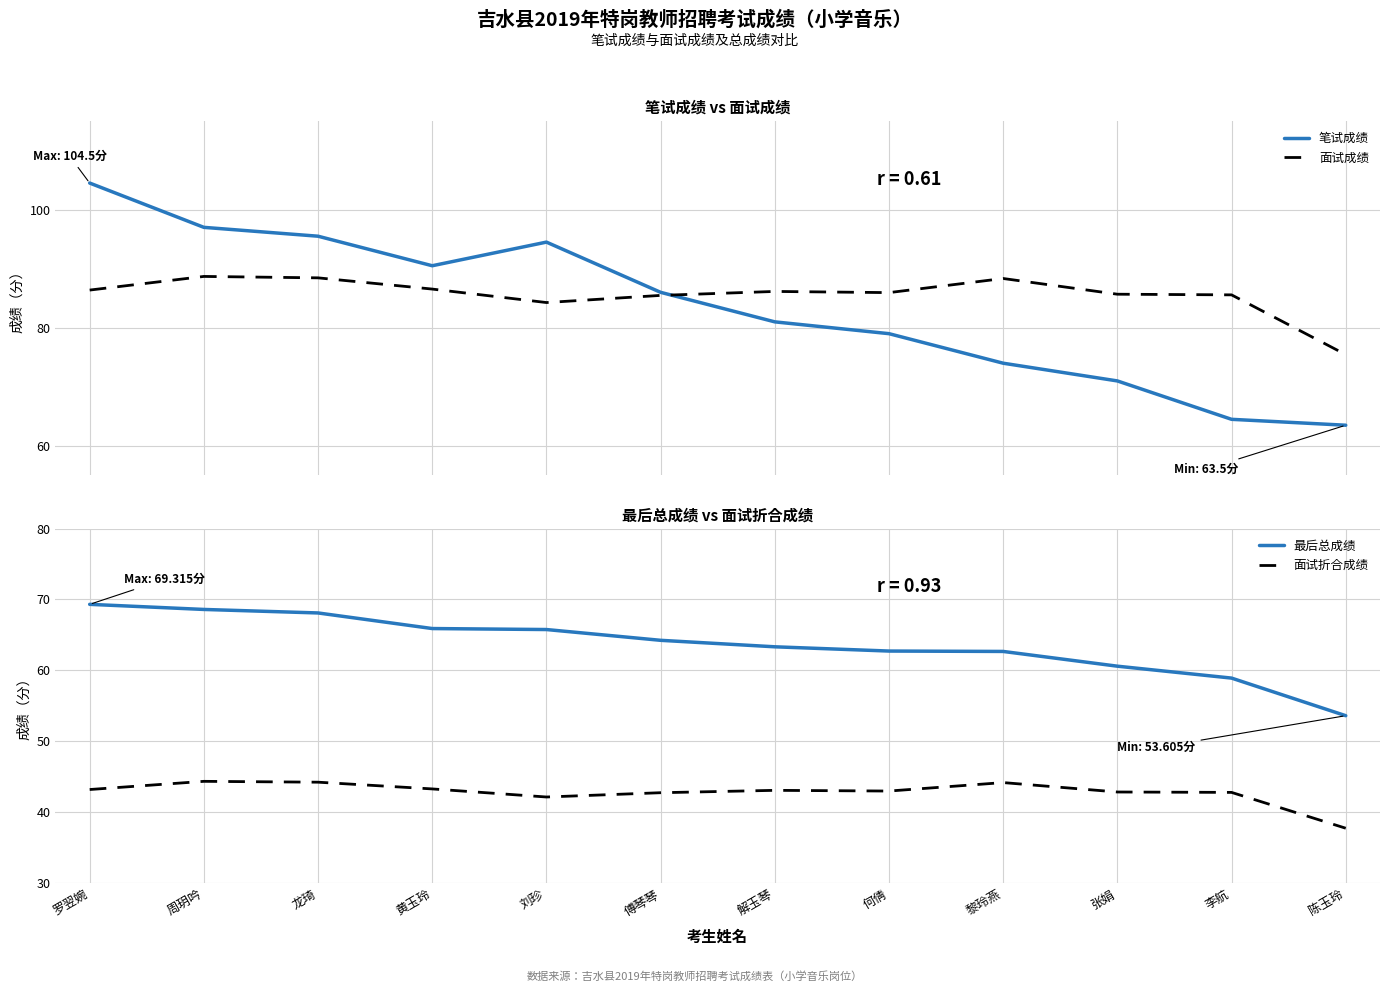

What is the label of the 9th point from the right?

黄玉玲